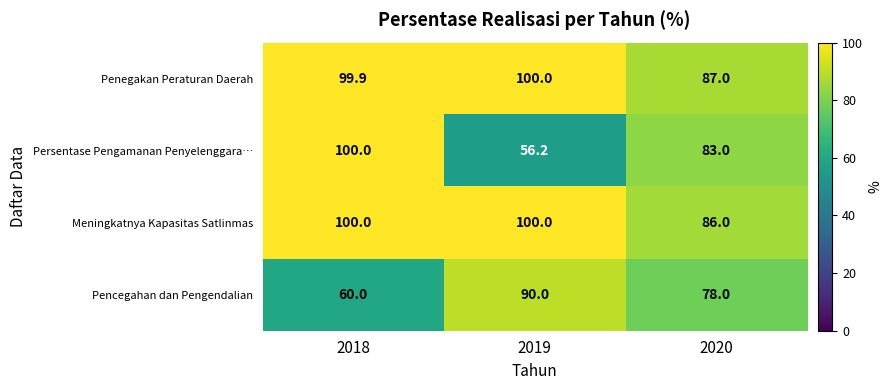

What is the difference between the Meningkatnya Kapasitas Satlinmas values at 2020 and 2018?

14.0